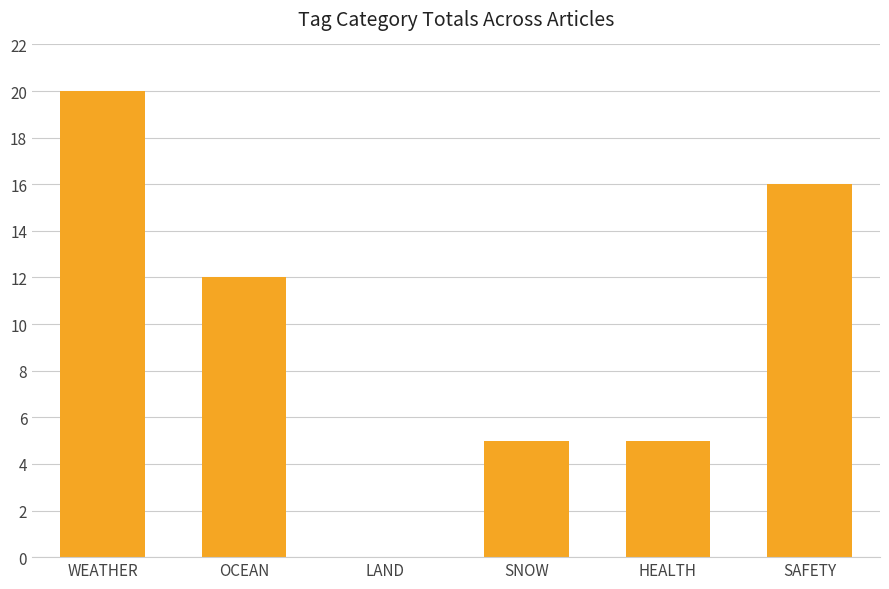

Read the value at SNOW, to the nearest 5.

5